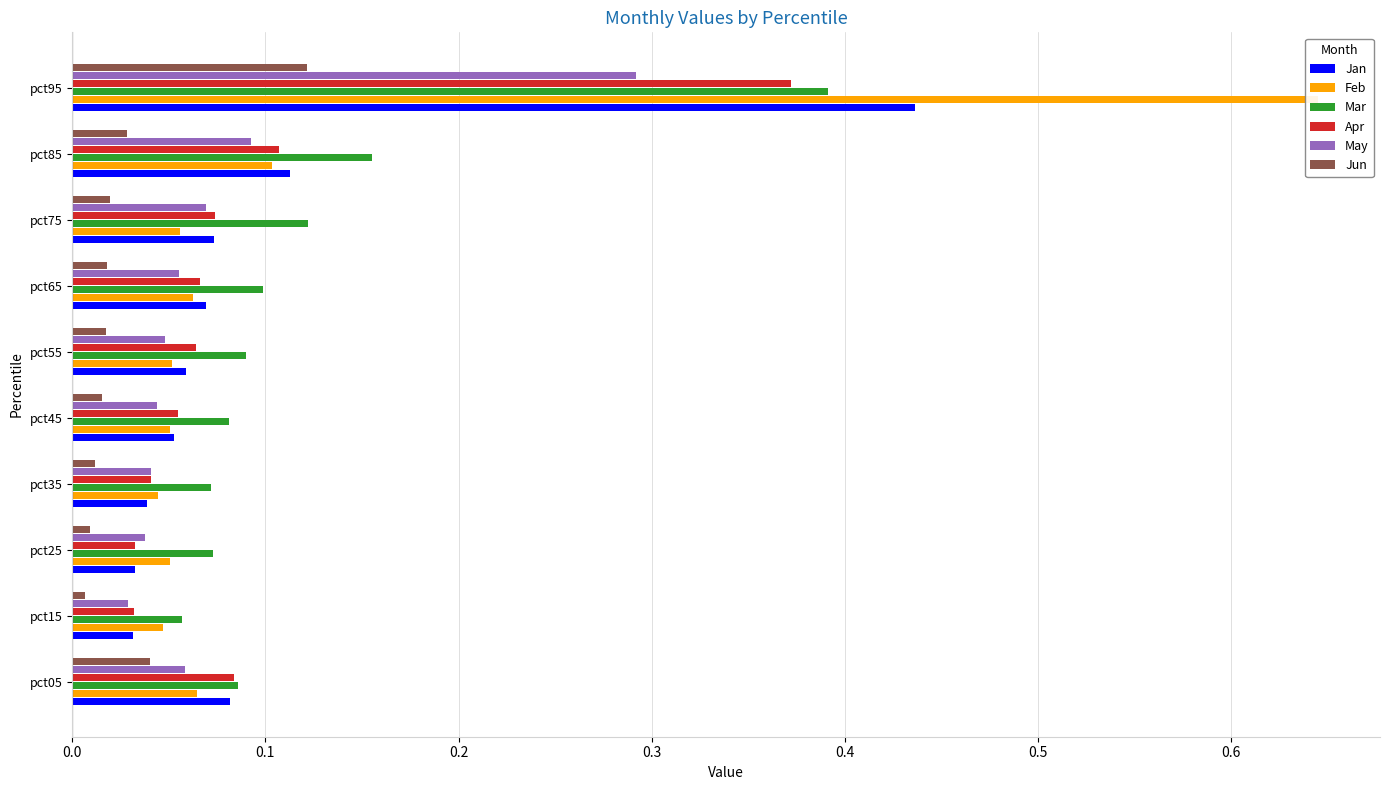

What position from the left is 0.6?

7